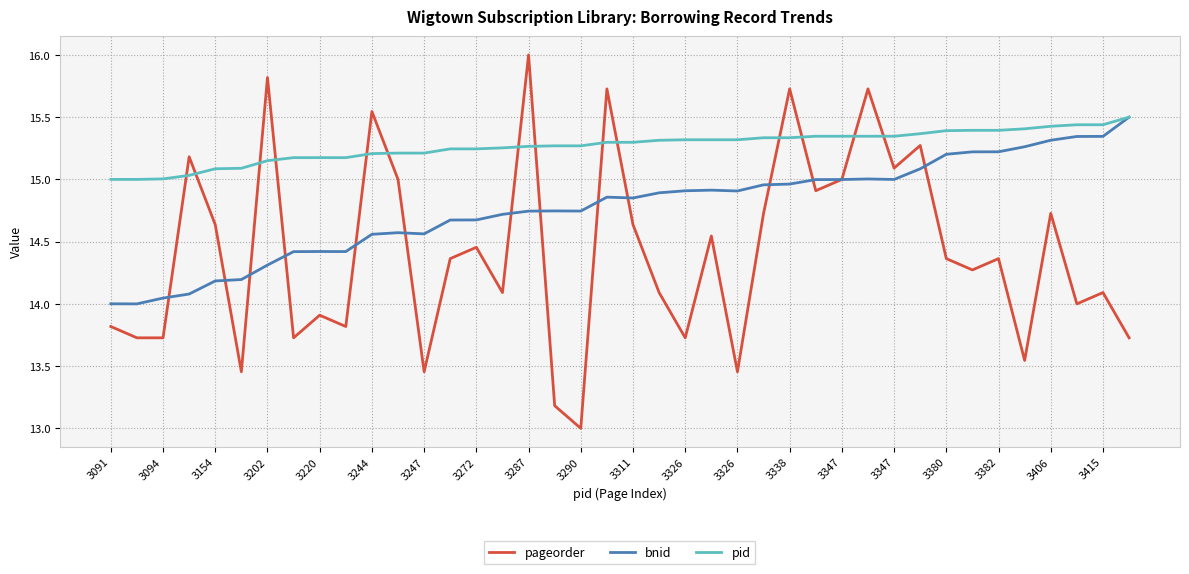

True or false: pageorder and pid cross at least once.

True